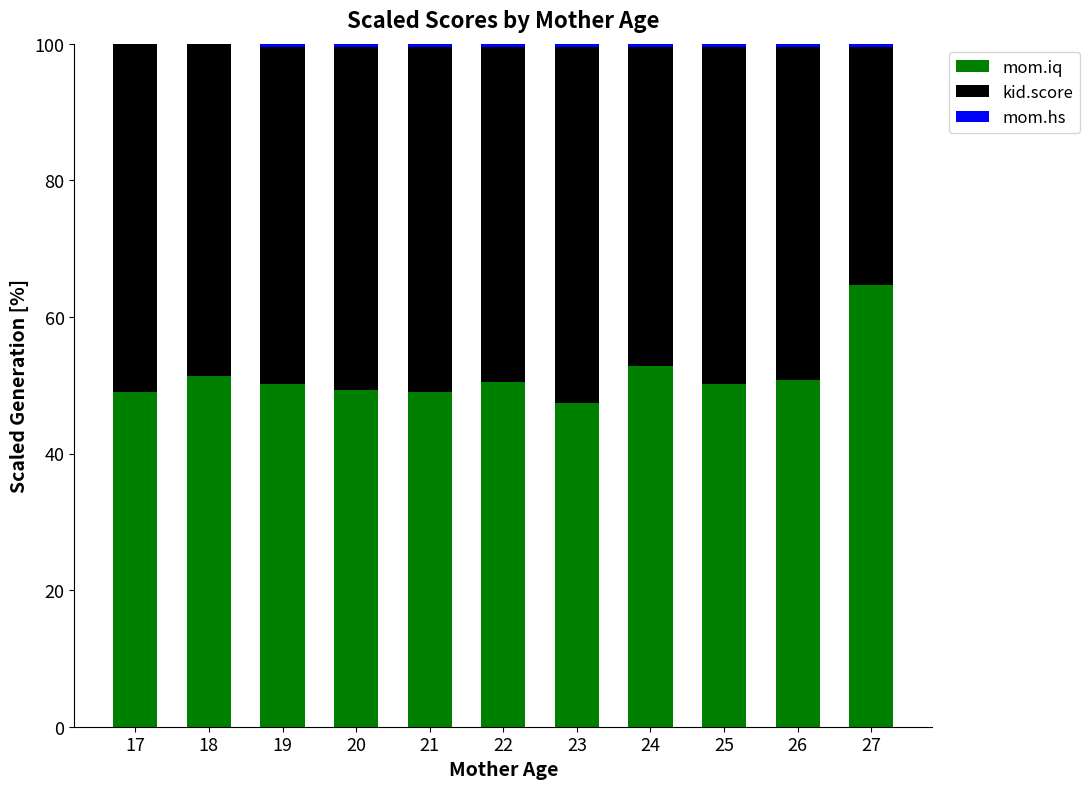

At which label does mom.iq reach its peak?

27